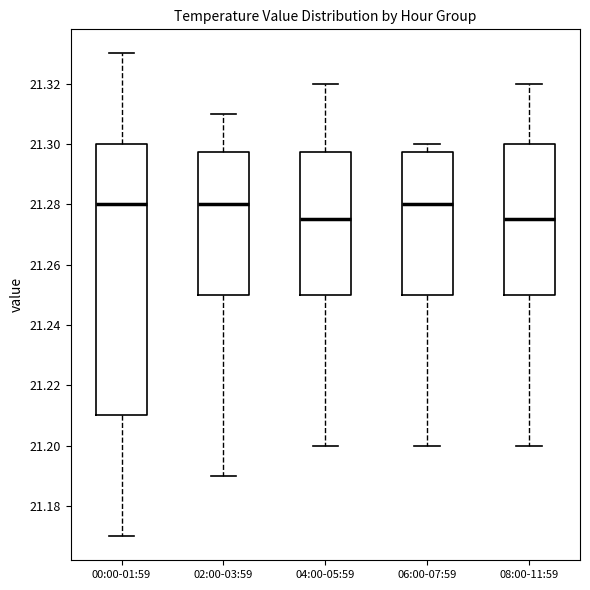

Reading left to right, read every box against the y-axis: the position of its median line, the range the box covers, and the ends of its whiskers. The values are not printed on the chart, so give them approximately, as read against the axis.

00:00-01:59: median 21.280, box 21.210 to 21.300, whiskers 21.170 to 21.330
02:00-03:59: median 21.280, box 21.250 to 21.298, whiskers 21.190 to 21.310
04:00-05:59: median 21.276, box 21.250 to 21.298, whiskers 21.200 to 21.320
06:00-07:59: median 21.280, box 21.250 to 21.298, whiskers 21.200 to 21.300
08:00-11:59: median 21.276, box 21.250 to 21.300, whiskers 21.200 to 21.320